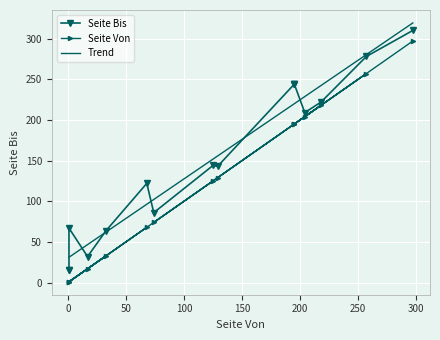

What is the average value?

126